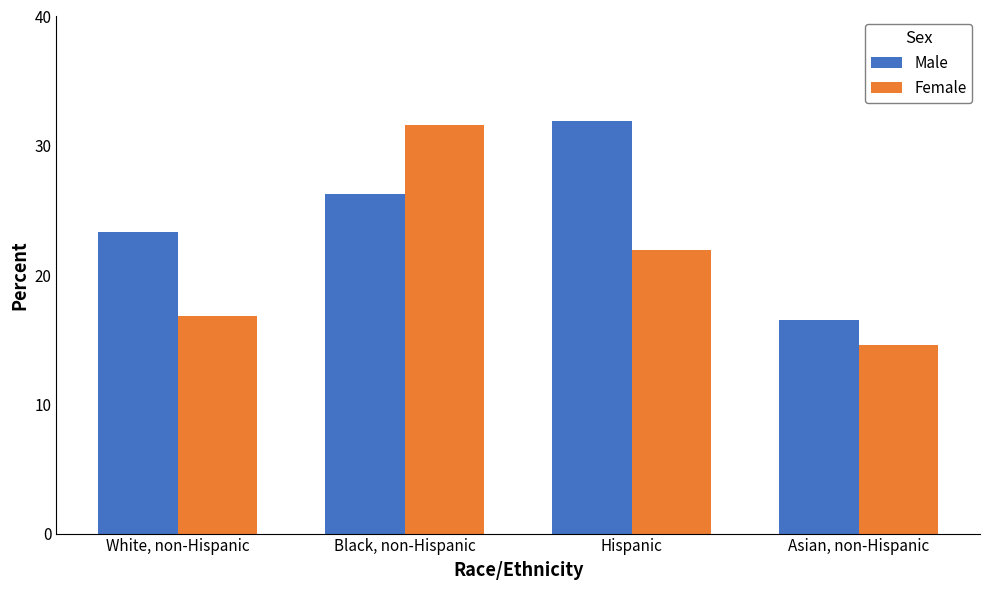

Where is Male nearest to the value 24?

White, non-Hispanic